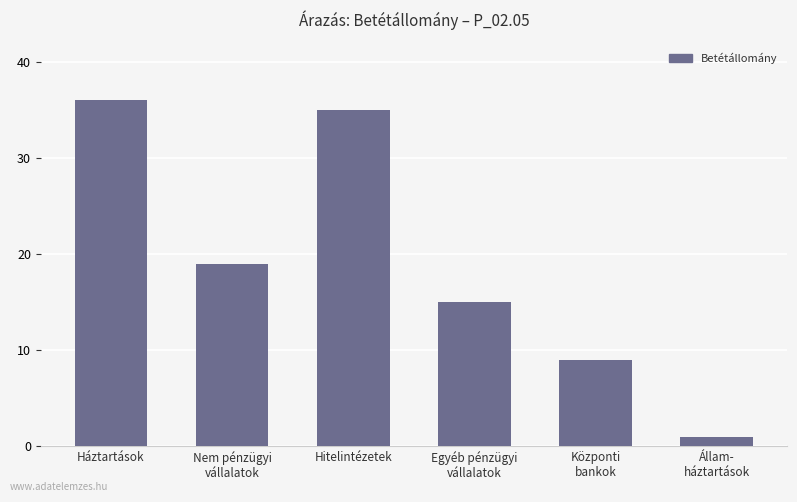

List the labels in order of value, largest first.

Háztartások, Hitelintézetek, Nem pénzügyi
vállalatok, Egyéb pénzügyi
vállalatok, Központi
bankok, Állam-
háztartások